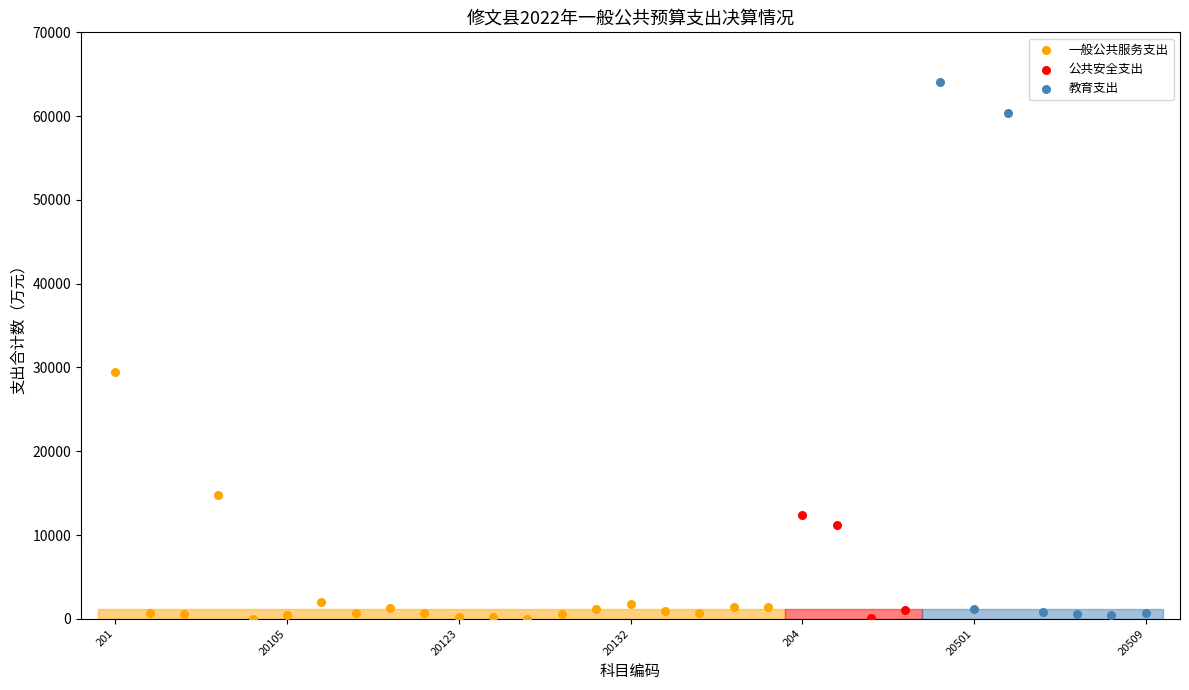

Which series has the widest spread of Y values?

教育支出